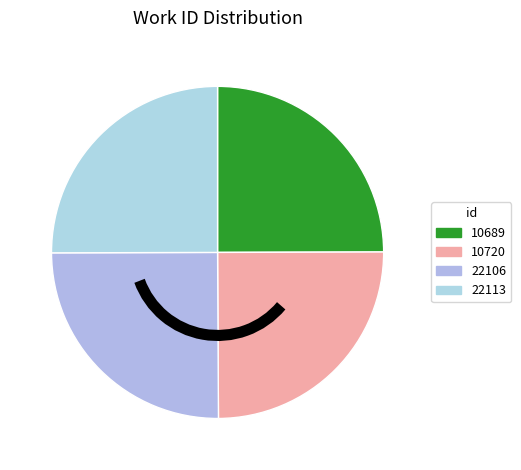

Does 22106 represent more than half of the total?

No